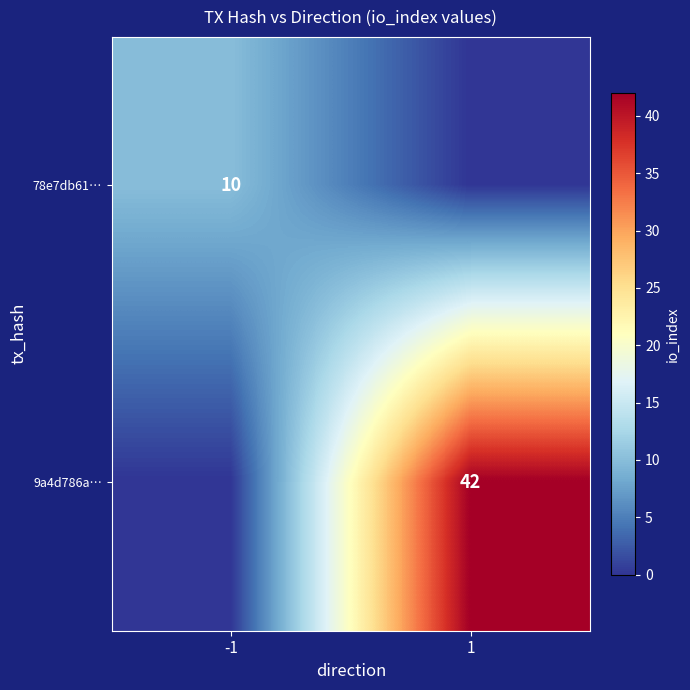

True or false: 9a4d786a… has a value of 18 at 1.

False